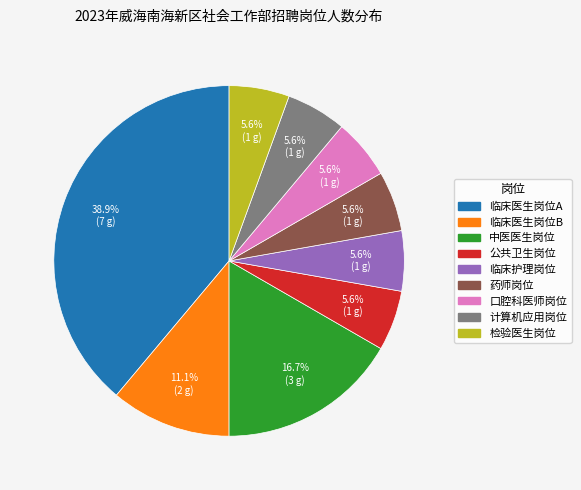

Combined, do 临床医生岗位B and 公共卫生岗位 account for over 50%?

No